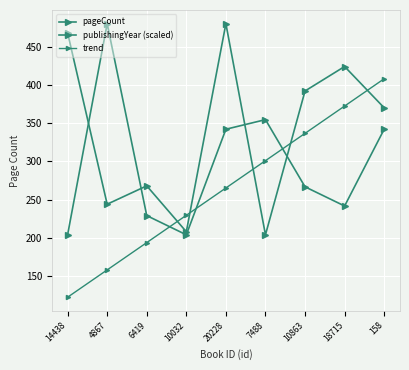

Reading left to right, extract all data points from this chart.

pageCount: 468.0	244.0	268.0	208.0	480.0	204.0	392.0	424.0	370.0
publishingYear (scaled): 204.0	480.0	229.1	204.0	342.0	354.5	266.7	241.6	342.0
trend: 122.4	158.1	193.8	229.5	265.2	300.9	336.6	372.3	408.0